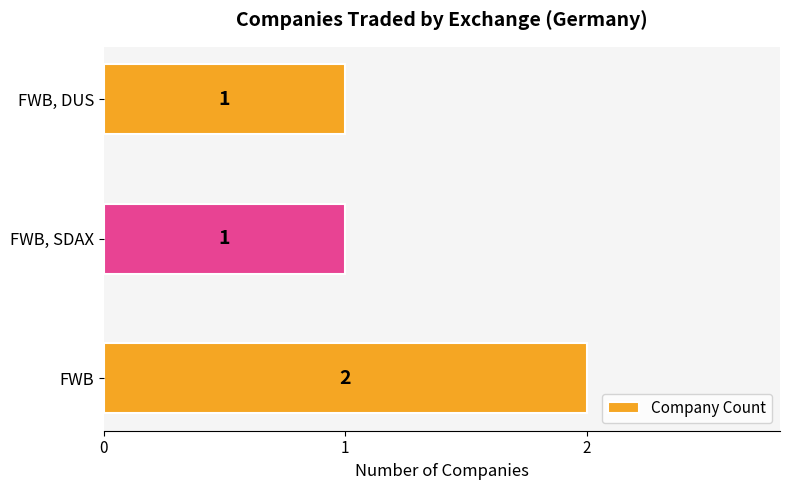

What is the difference between the maximum and minimum values?

1